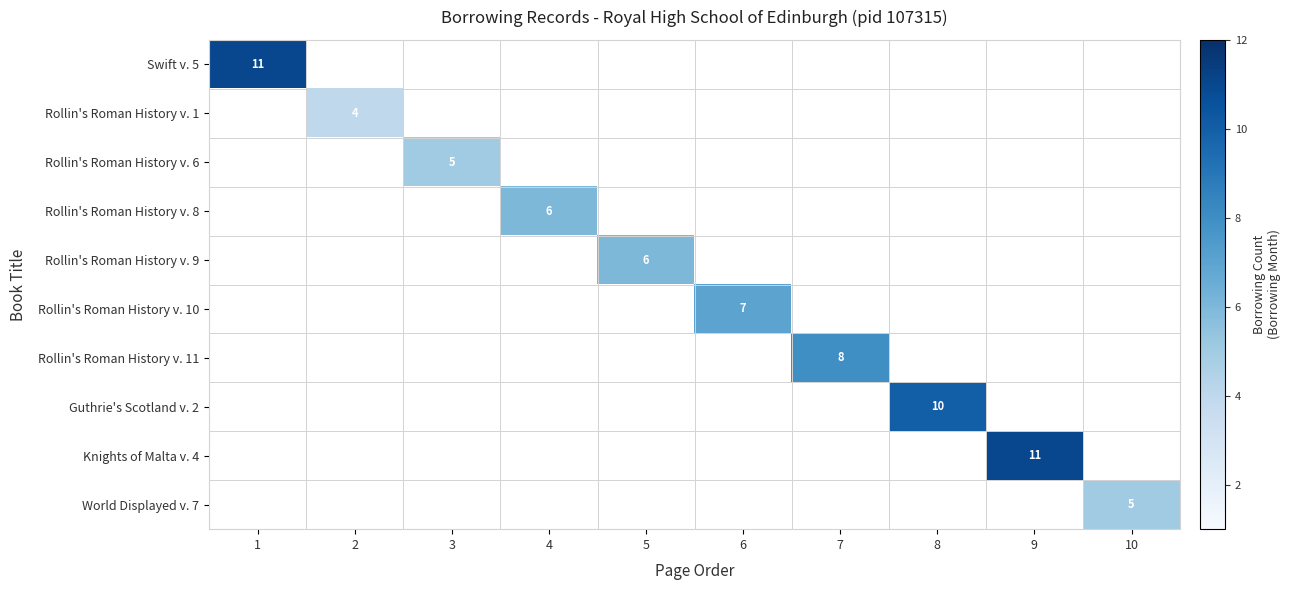

Which category has the highest value across all series?

1